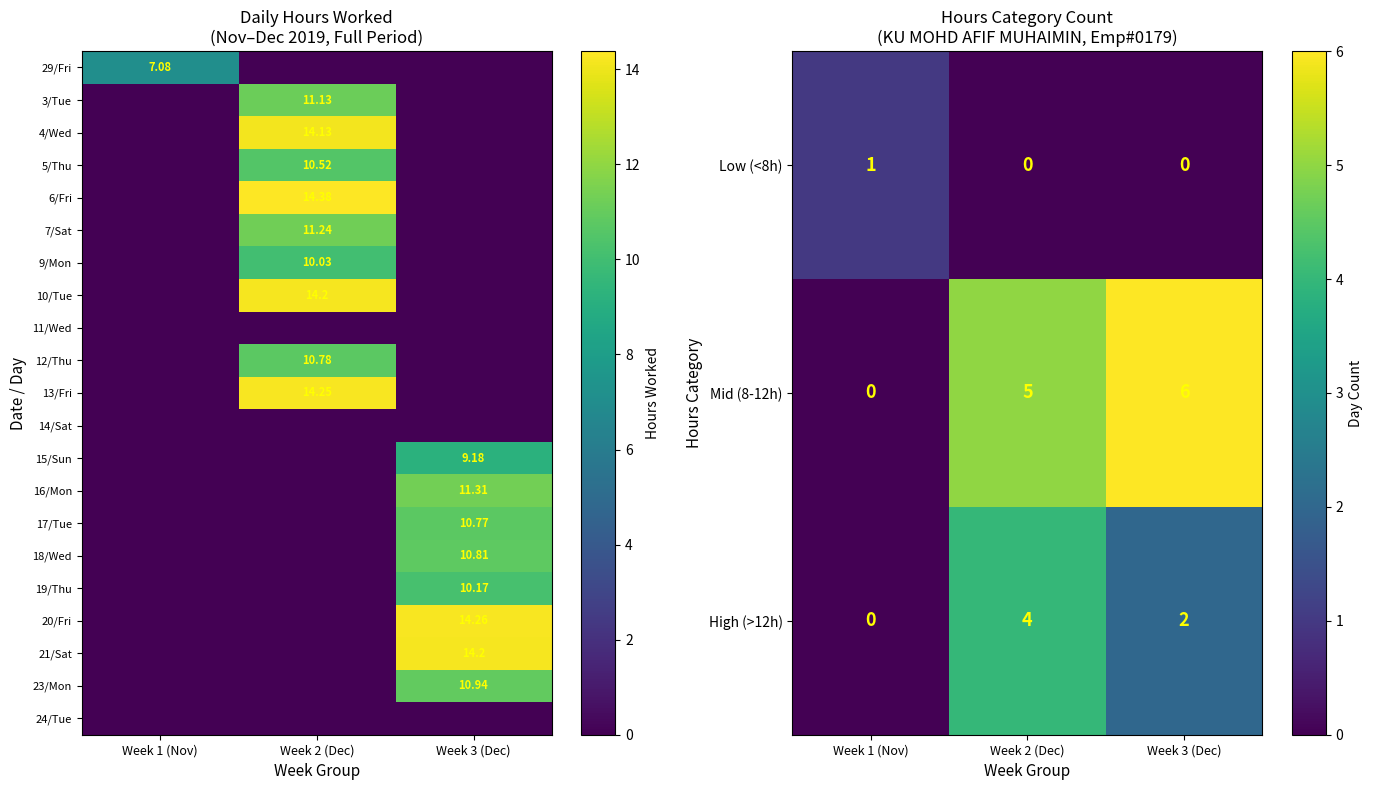

Count the number of data series in this chart.

21